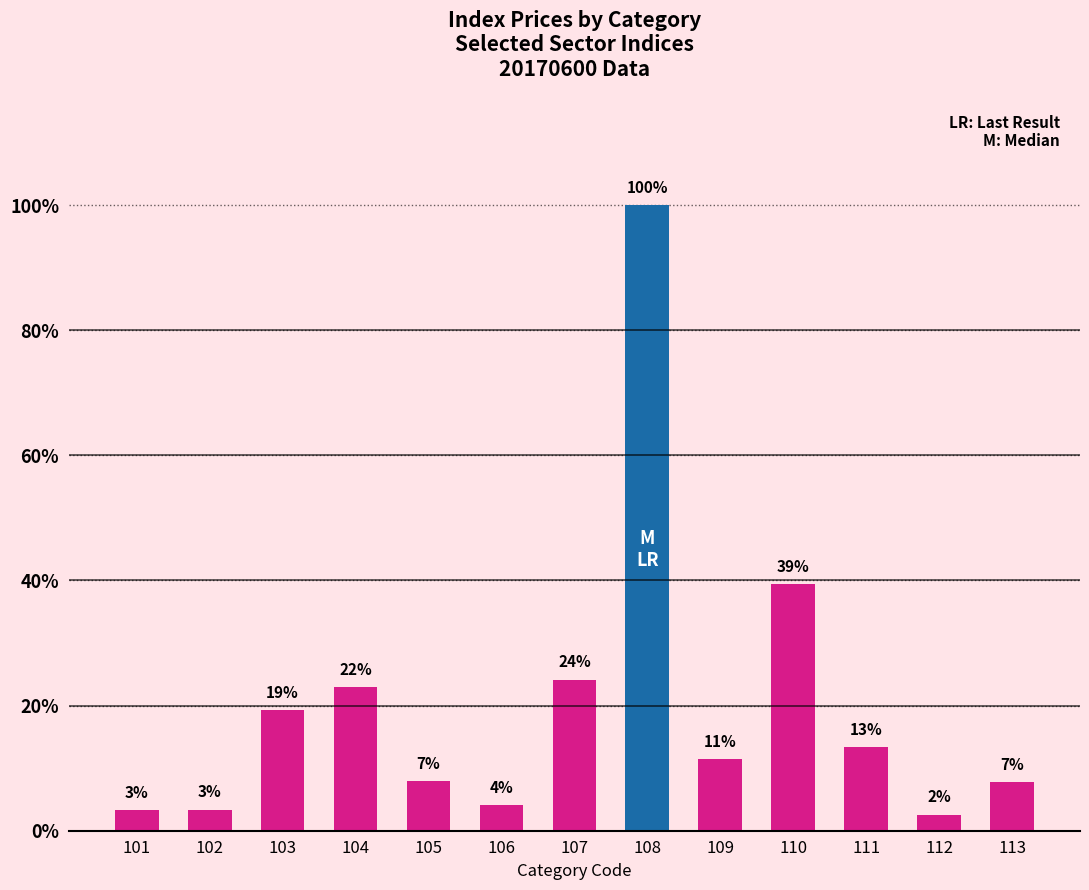

Are the bars horizontal?

No